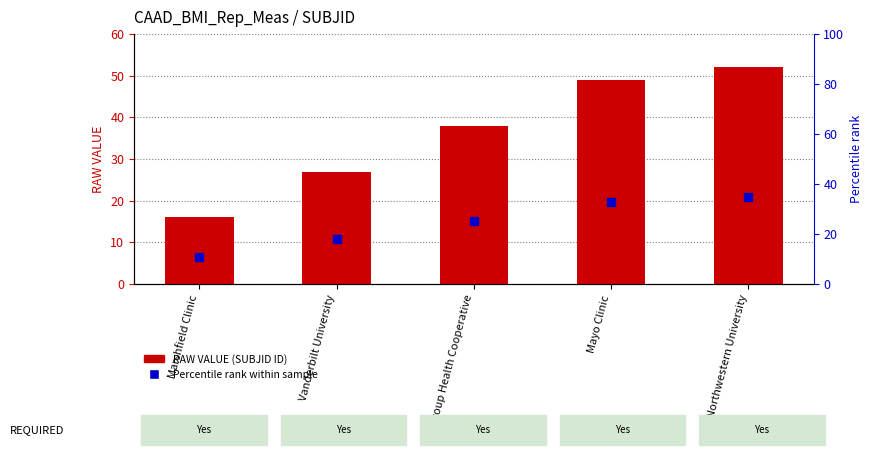

At how many categories does at least one series exceed 32?

3